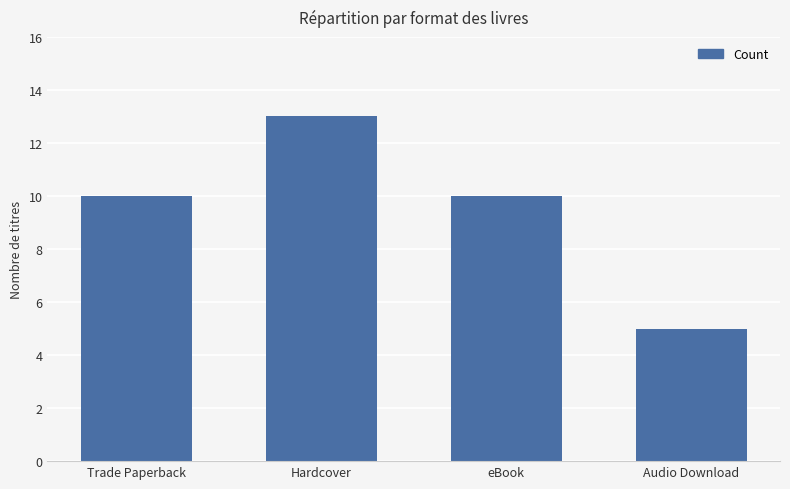

What is the maximum value shown in the chart?

13